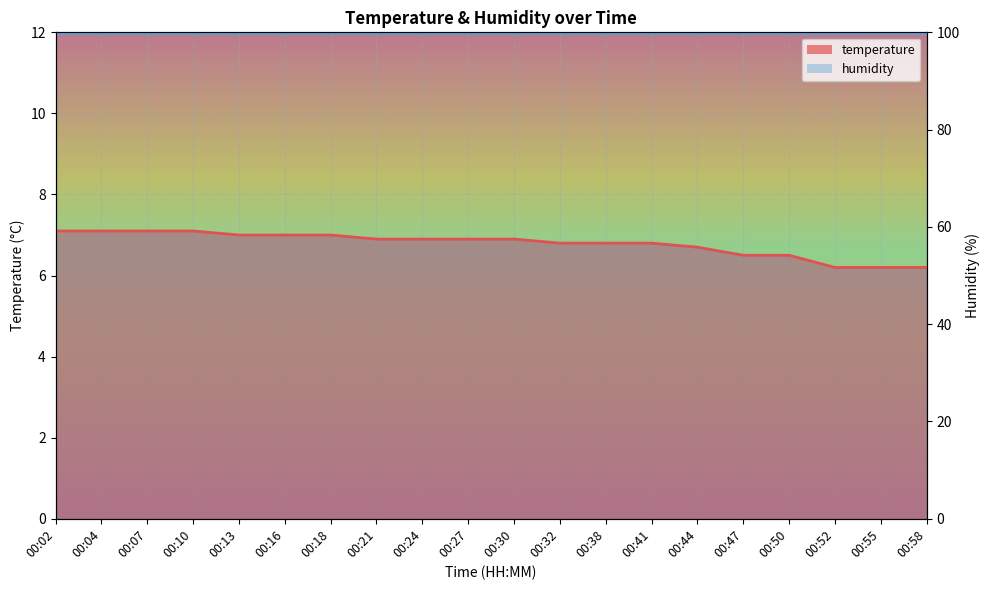

Rank the categories by value from lowest to highest.

00:52, 00:55, 00:58, 00:47, 00:50, 00:44, 00:32, 00:38, 00:41, 00:21, 00:24, 00:27, 00:30, 00:13, 00:16, 00:18, 00:02, 00:04, 00:07, 00:10